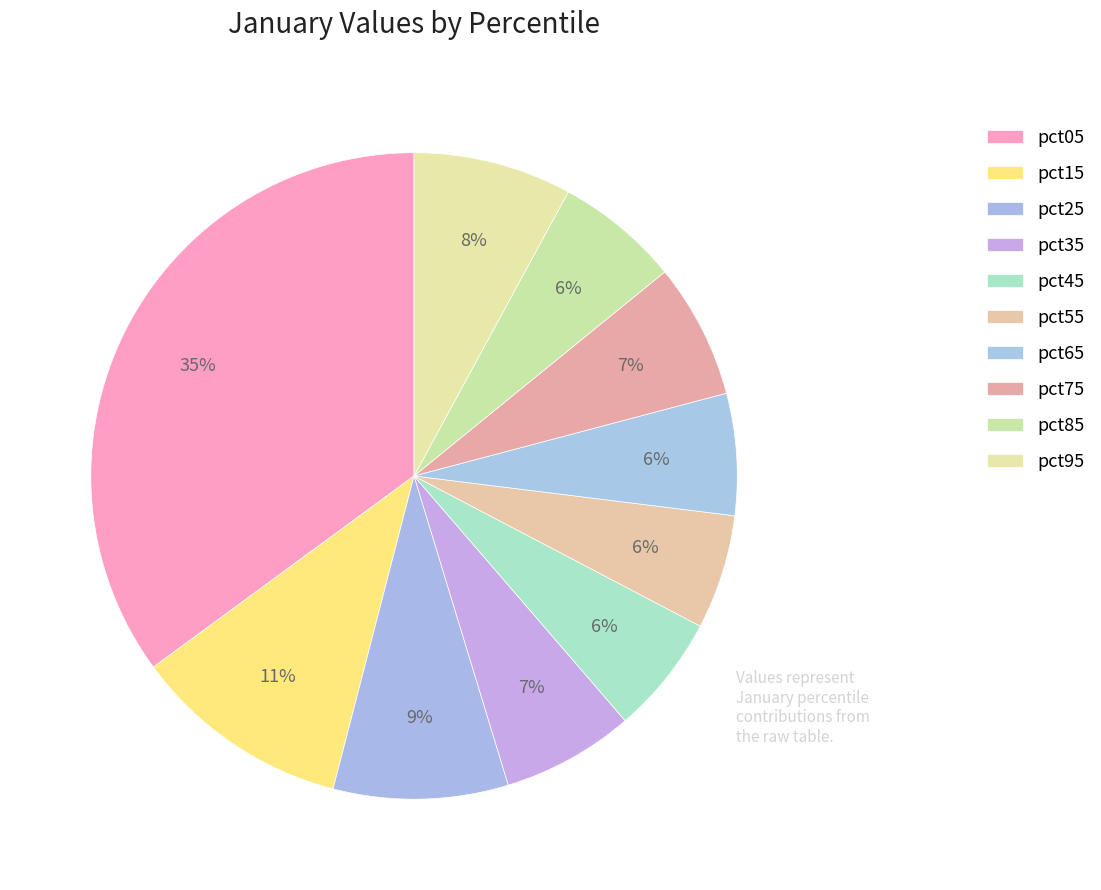

What portion of the pie excludes pct25?

91.3%